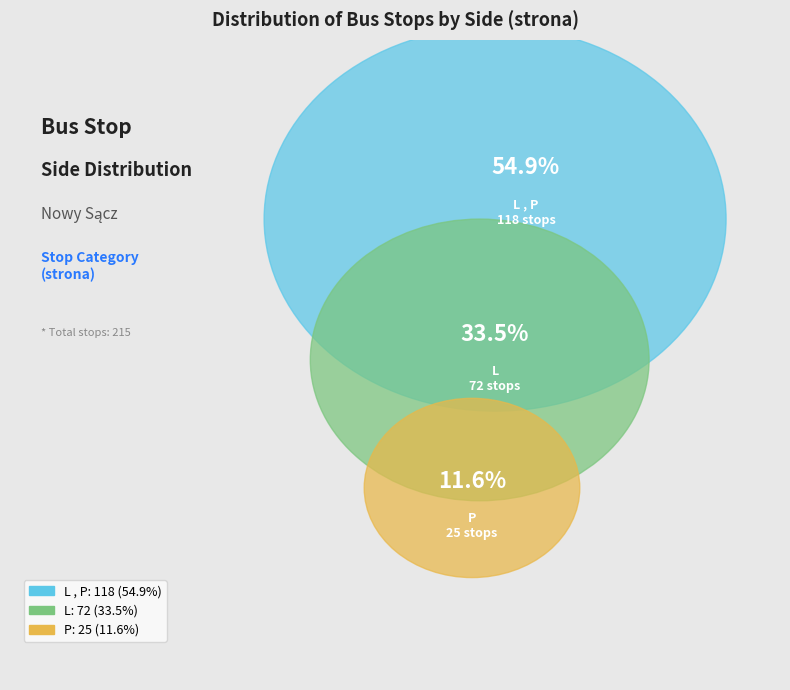

Does any single category account for the majority?

Yes